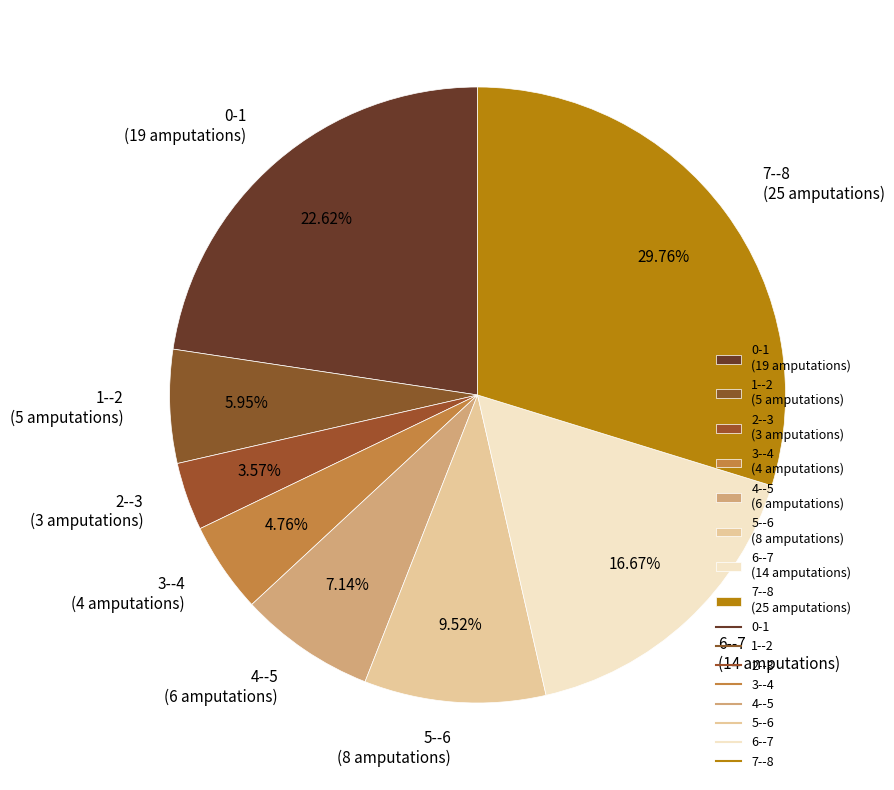

To the nearest percent, what is the combined percentage of 1--2 and 6--7?

23%